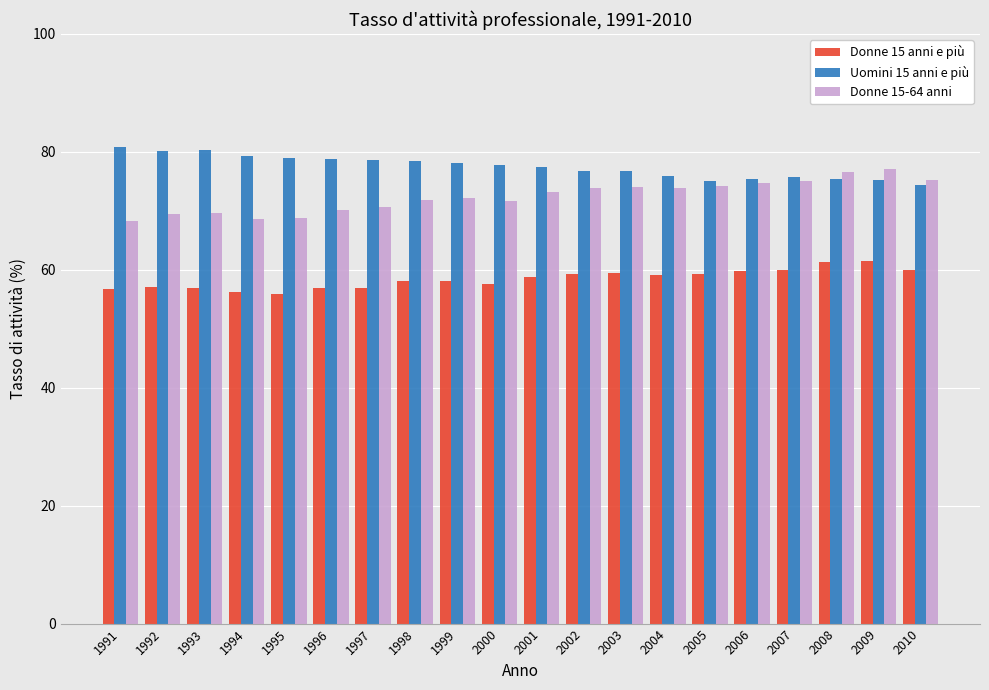

True or false: Donne 15-64 anni has a value of 37.2 at 2000.

False